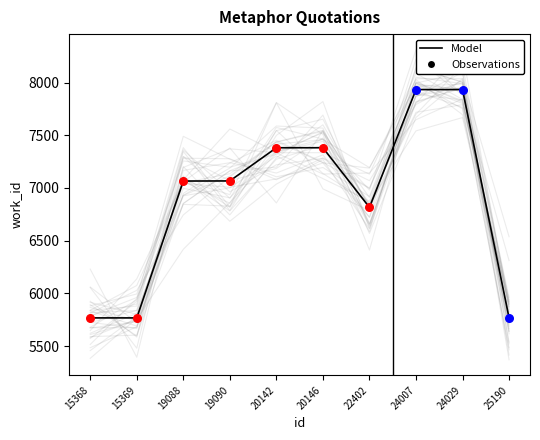

What is the ratio of the value at 25190 to the value at 22402?

0.8